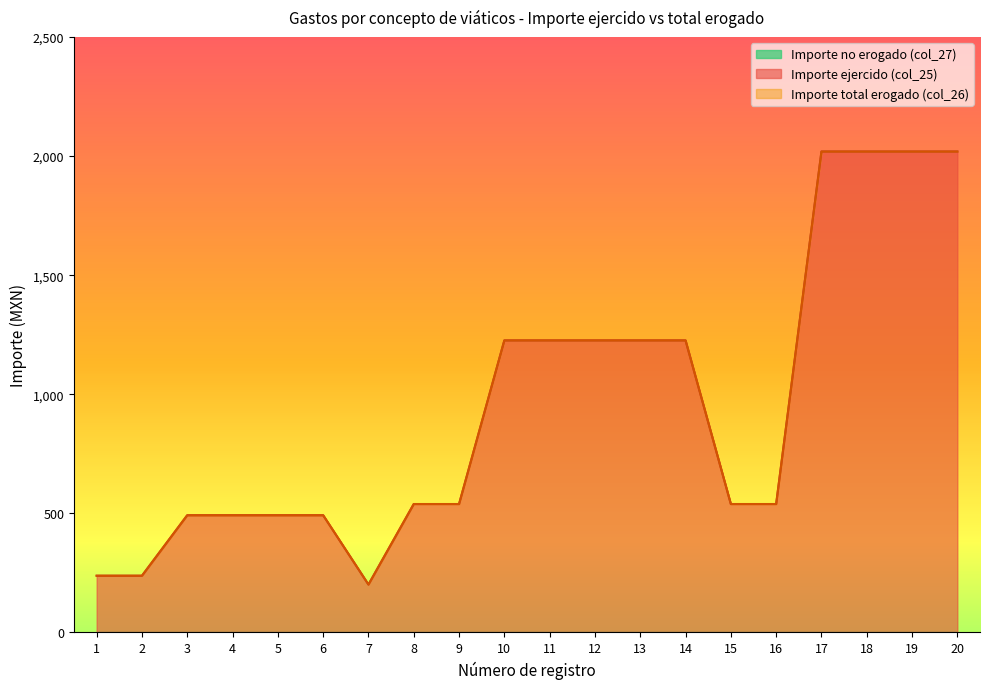

What is the average value of the Importe ejercido (col_25) series?

950